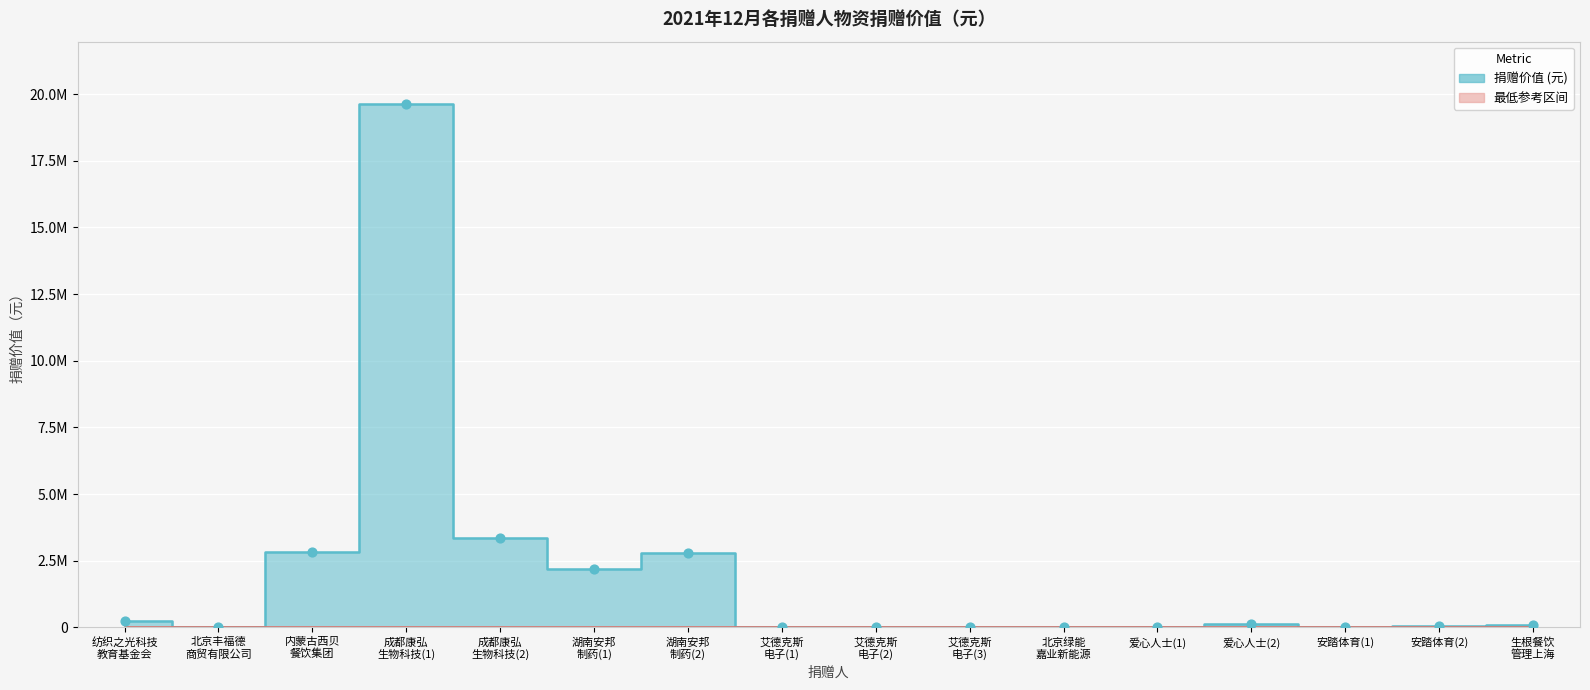

Approximately how many times larger is the value at 成都康弘
生物科技(2) compared to 安踏体育(1)?

293.1